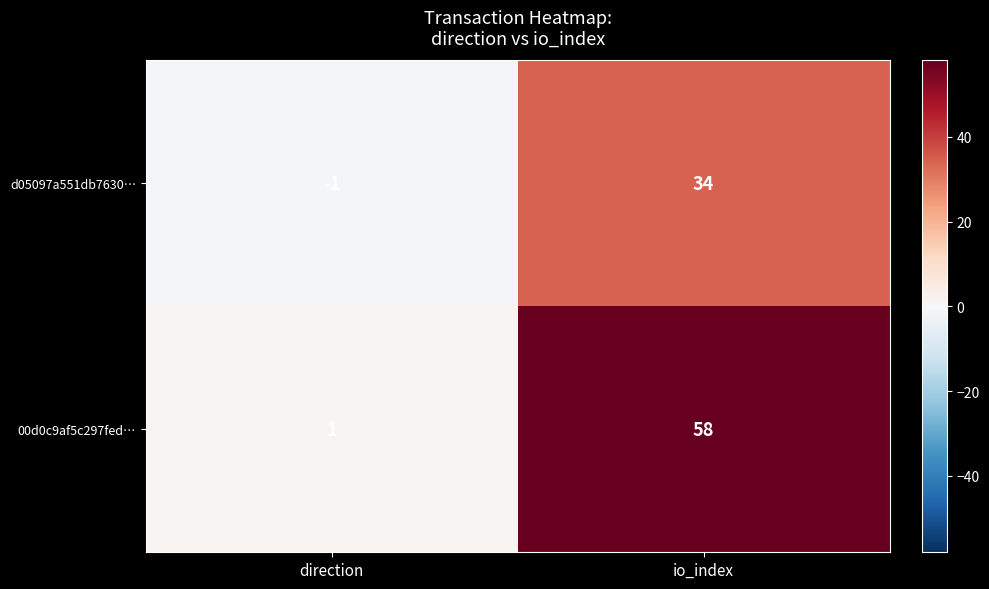

At how many categories does at least one series exceed 43?

1